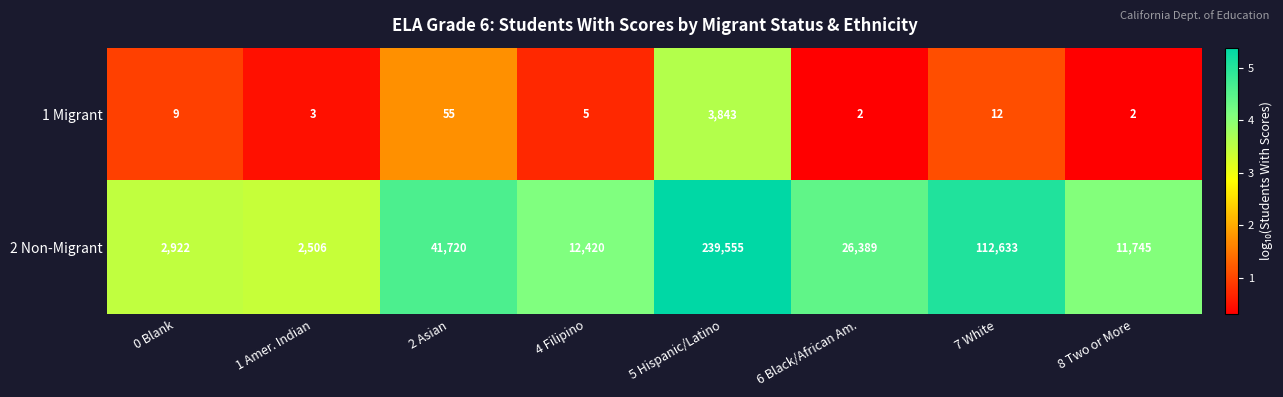

What is the sum of all 1 Migrant values?

3931